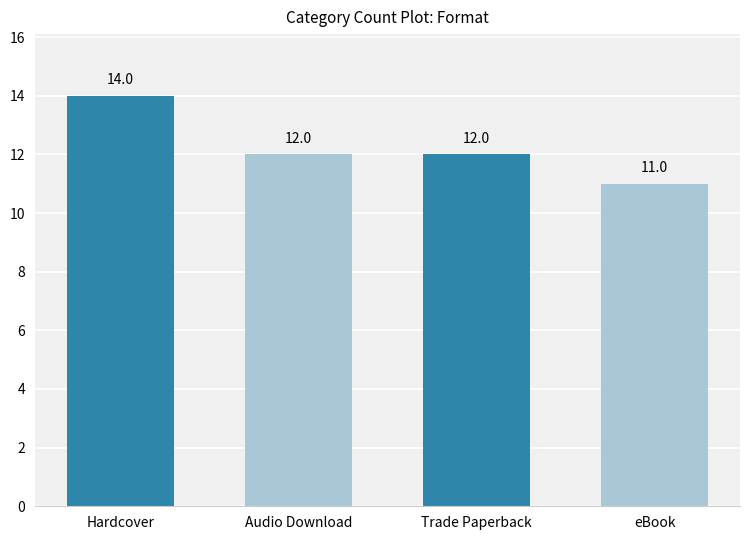

Reading right to left, extract all data points from this chart.

11	12	12	14